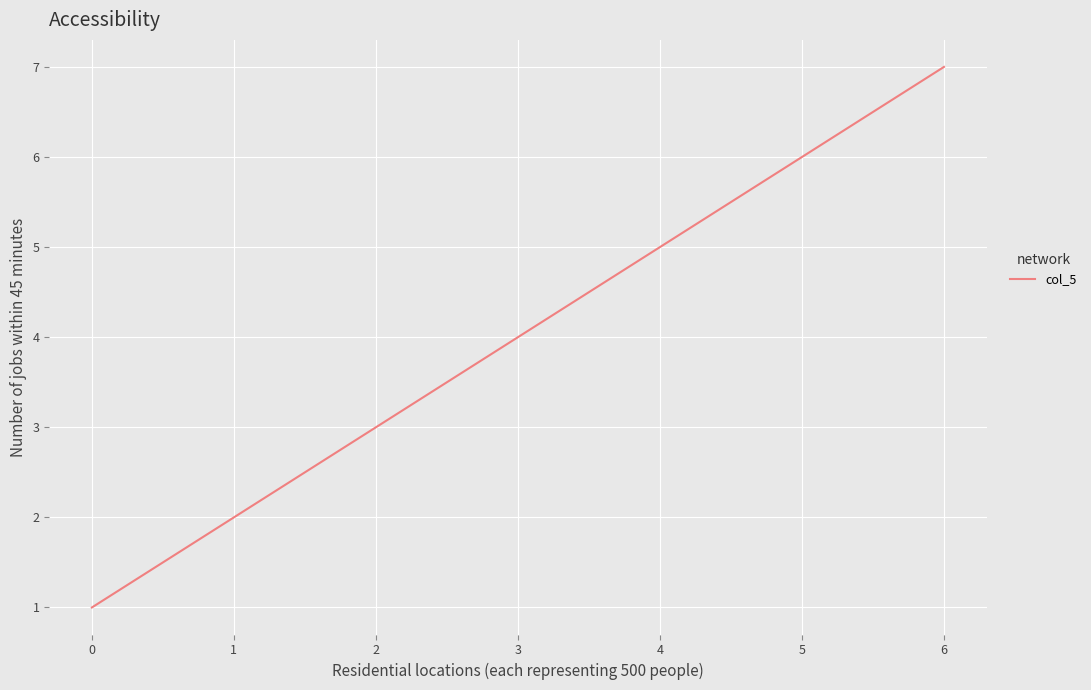

What is the ratio of the value at 2 to the value at 4?

0.6